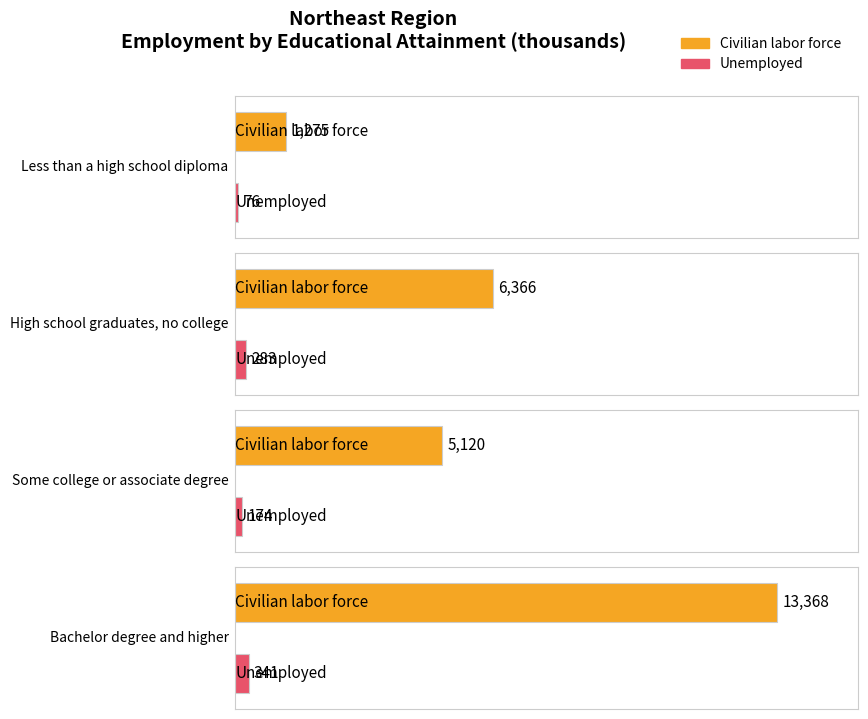

Which label corresponds to the smallest value in the chart?

Less than a high school diploma